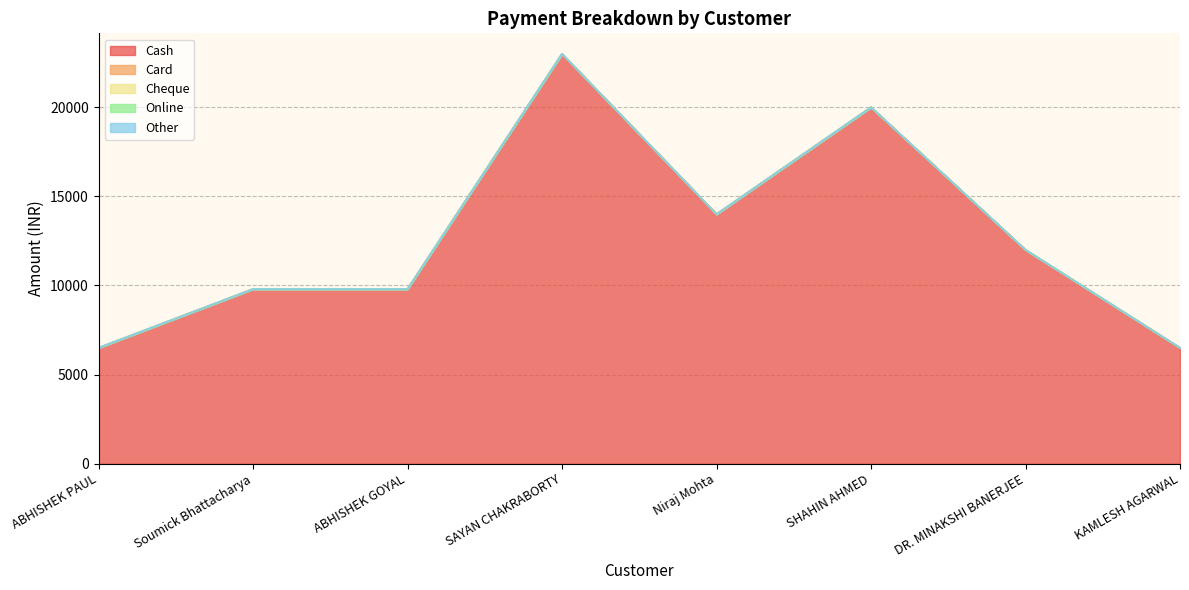

How many distinct data groups are displayed?

5